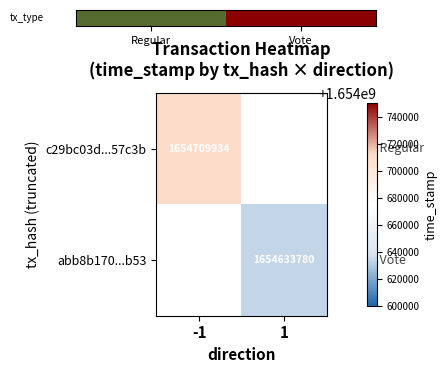

True or false: c29bc03d...57c3b has a value of 911941667 at -1.

False